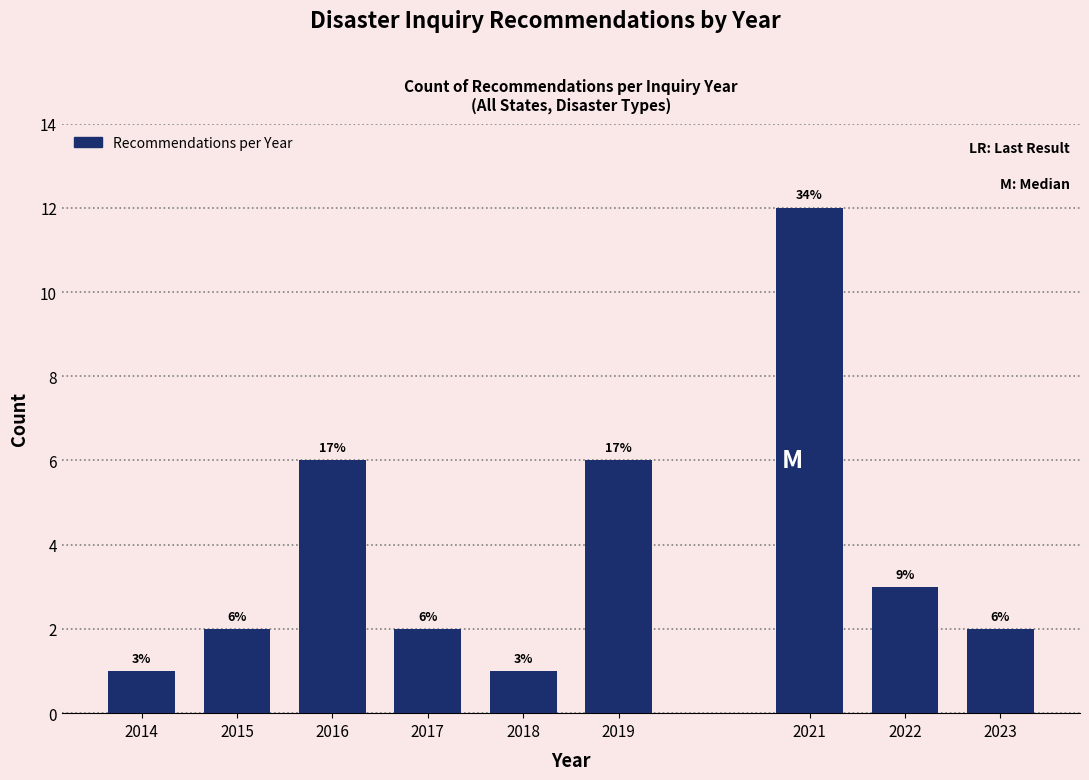

Reading right to left, extract all data points from this chart.

2	3	12	6	1	2	6	2	1